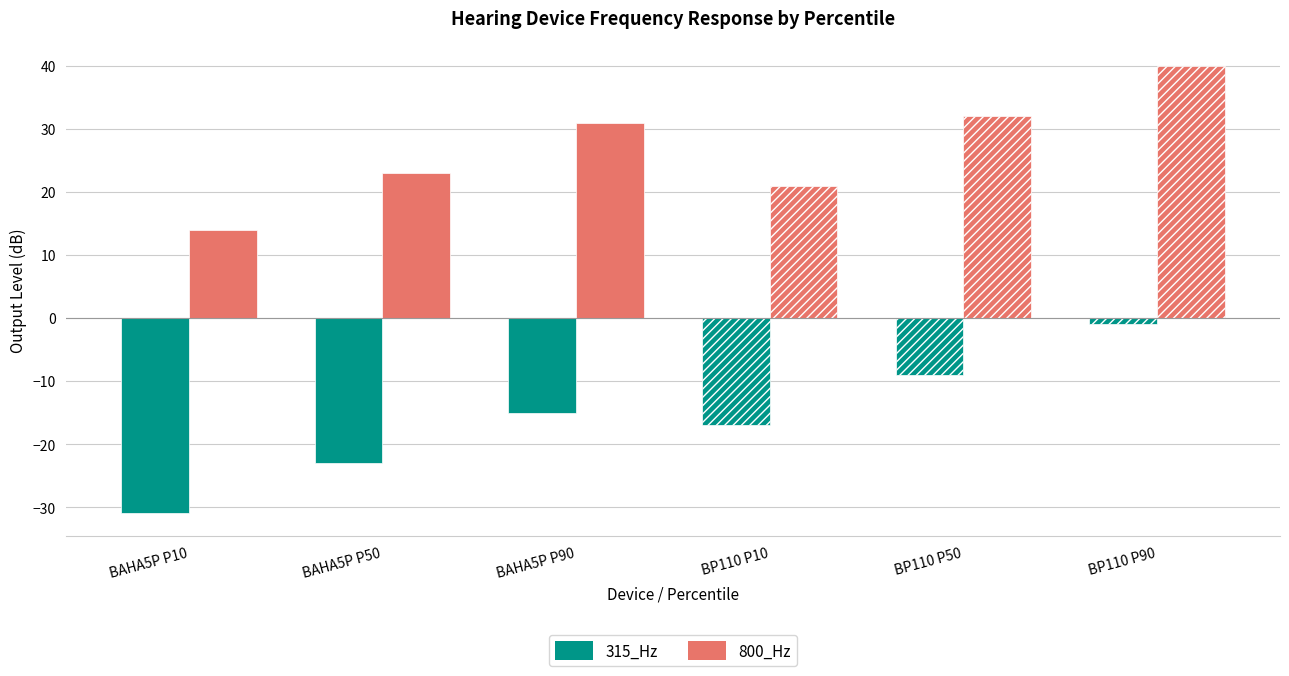

True or false: 2500_Hz has a value of 5 at BAHA5P P90.

False